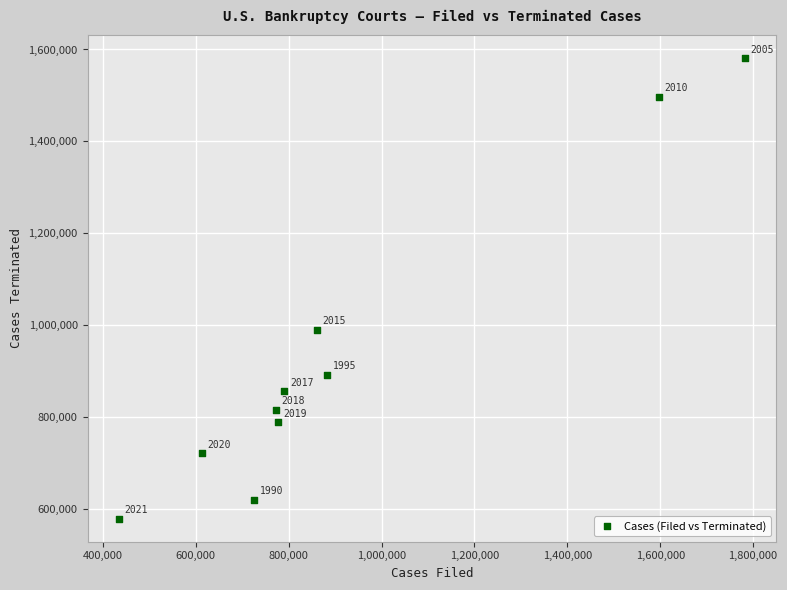

What Y value in the scatter plot is closest to 1080378?

989872